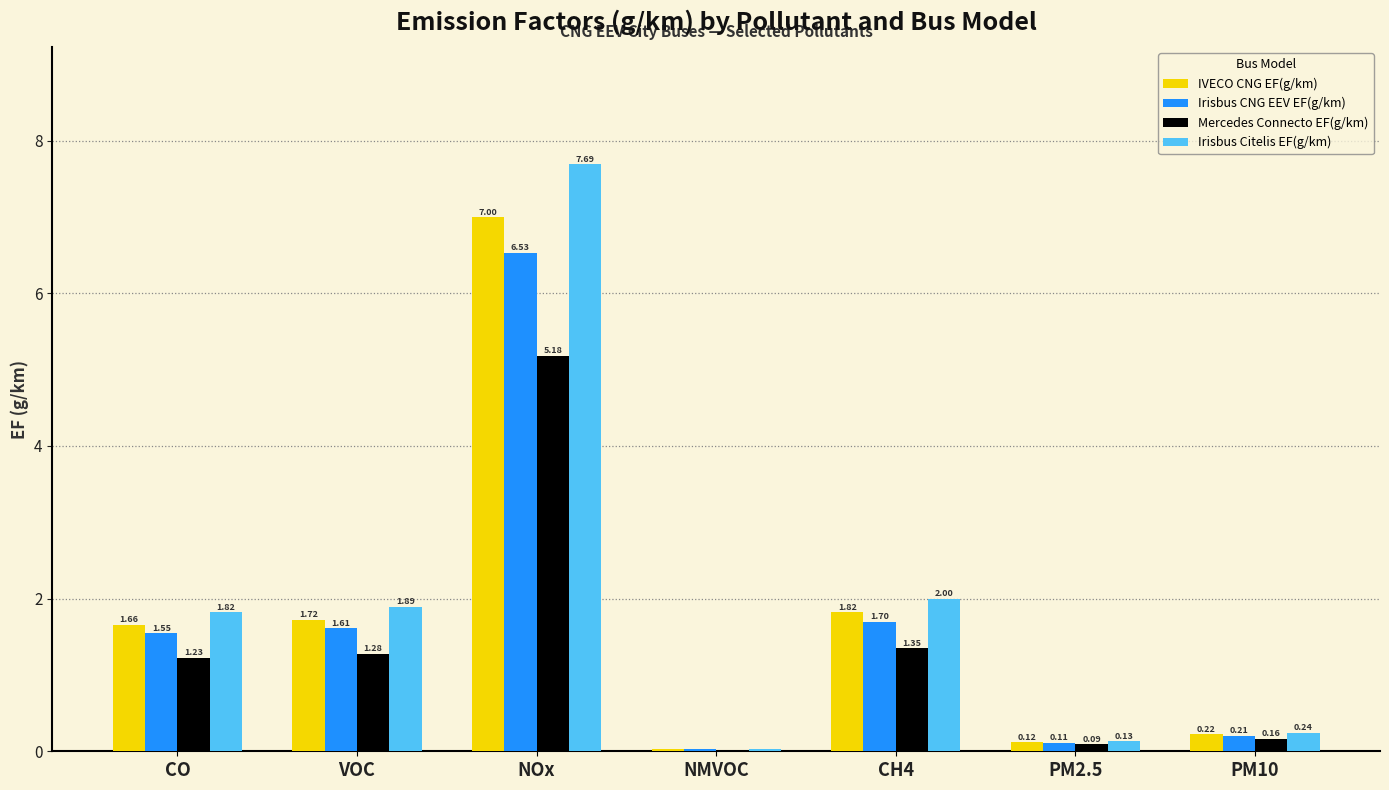

At which category does the chart reach its peak across all series?

NOx